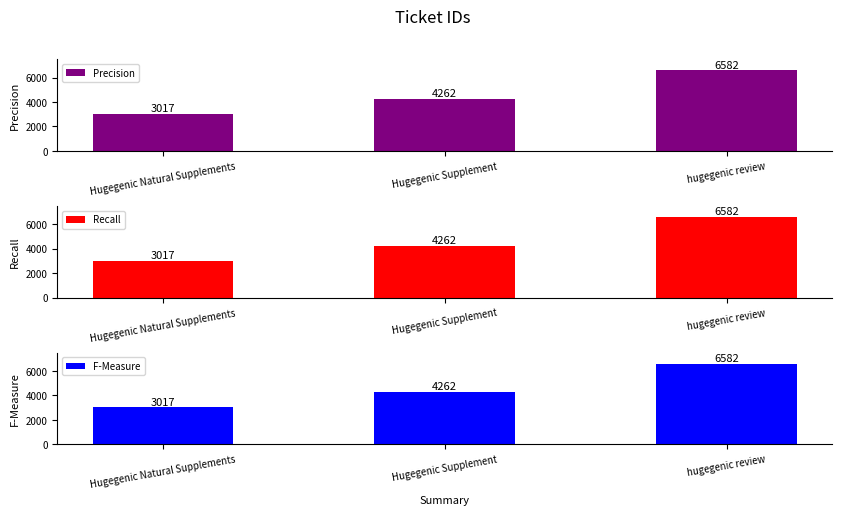

How many data points in Precision are above 4262?

1